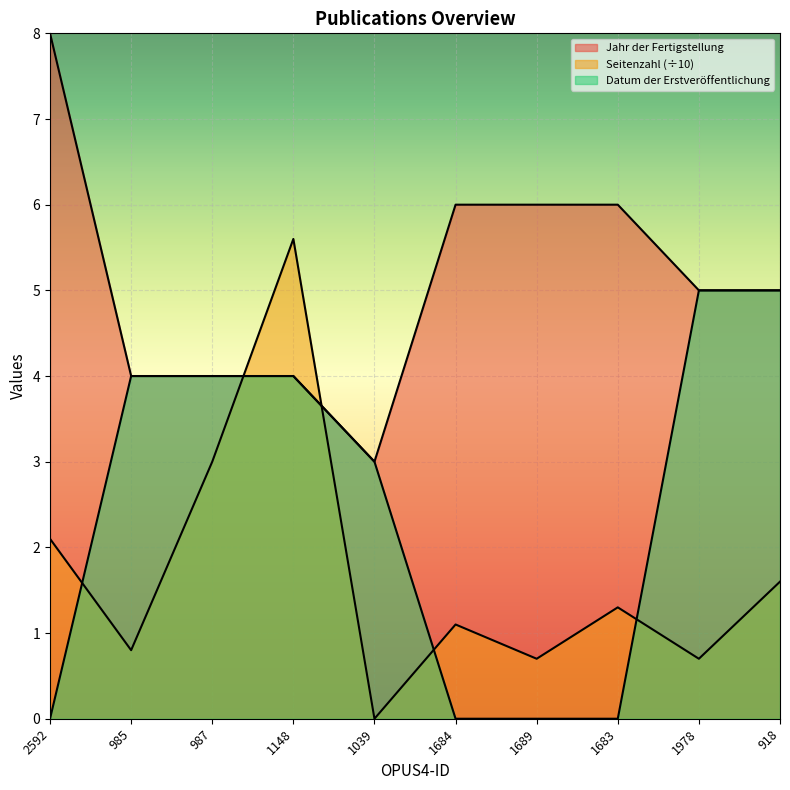

What is the value of the Seitenzahl point at the 2nd from the left?

0.8